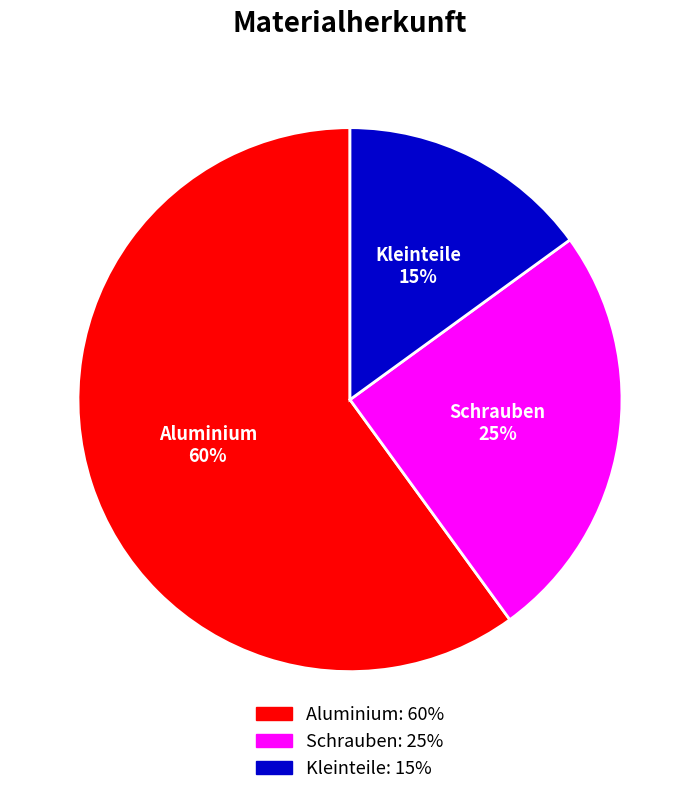

Which category has the biggest portion of the pie?

Aluminium